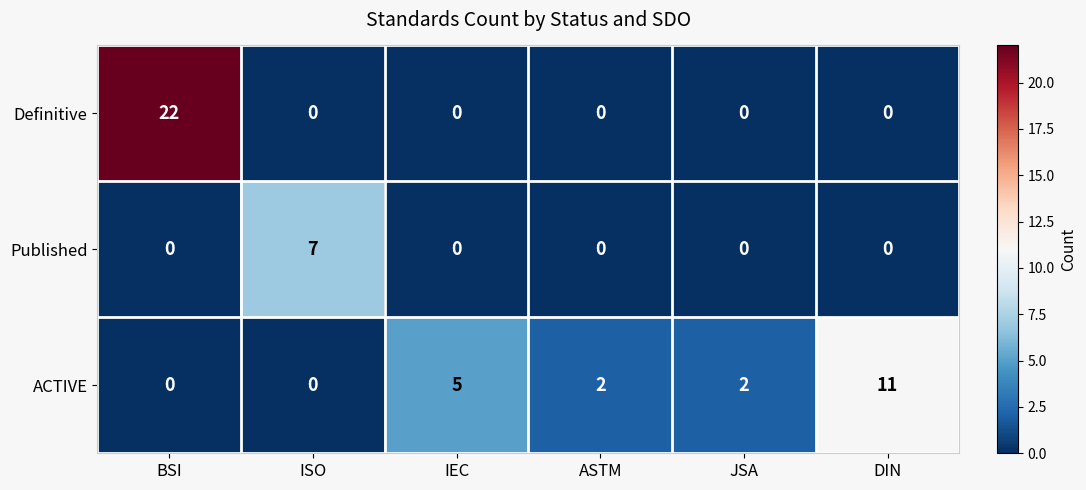

Which series has the largest range (max minus min)?

Definitive